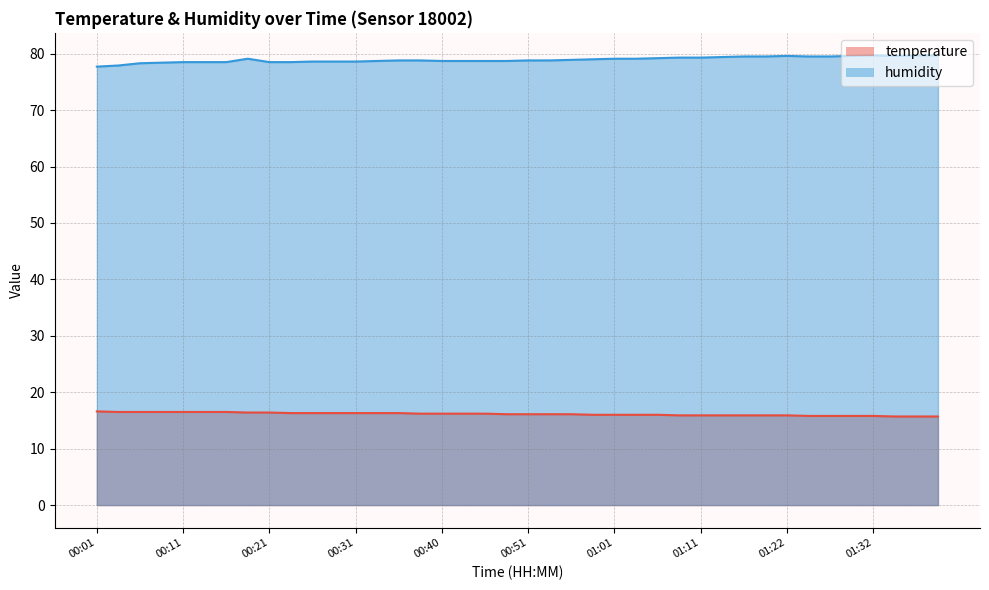

Rank the series by their maximum value, from lowest to highest.

temperature, humidity